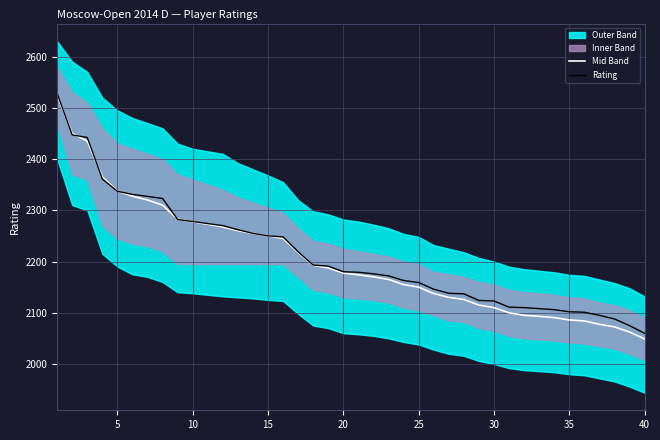

Does the chart have visible grid lines?

Yes